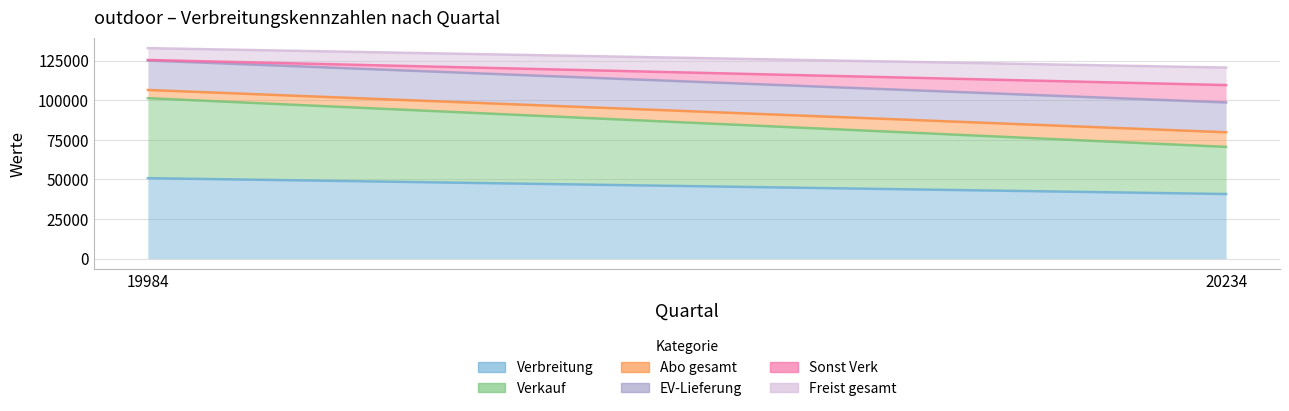

Is it true that Verkauf equals 74268 at 19984?

False